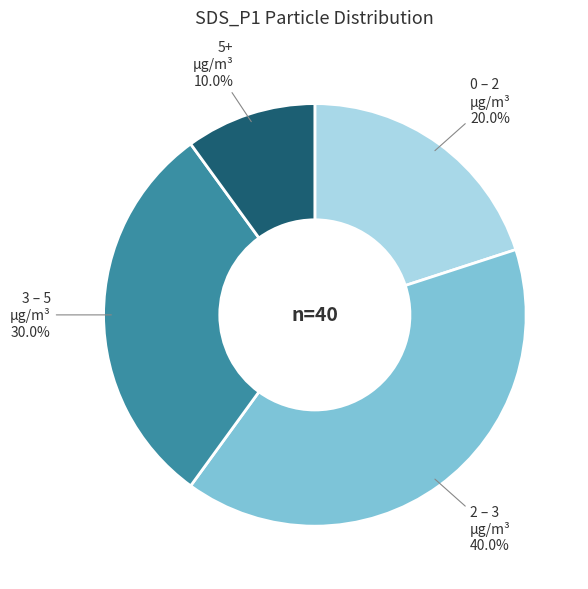

Between 5+ µg/m³ and 3 – 5 µg/m³, which is larger?

3 – 5 µg/m³